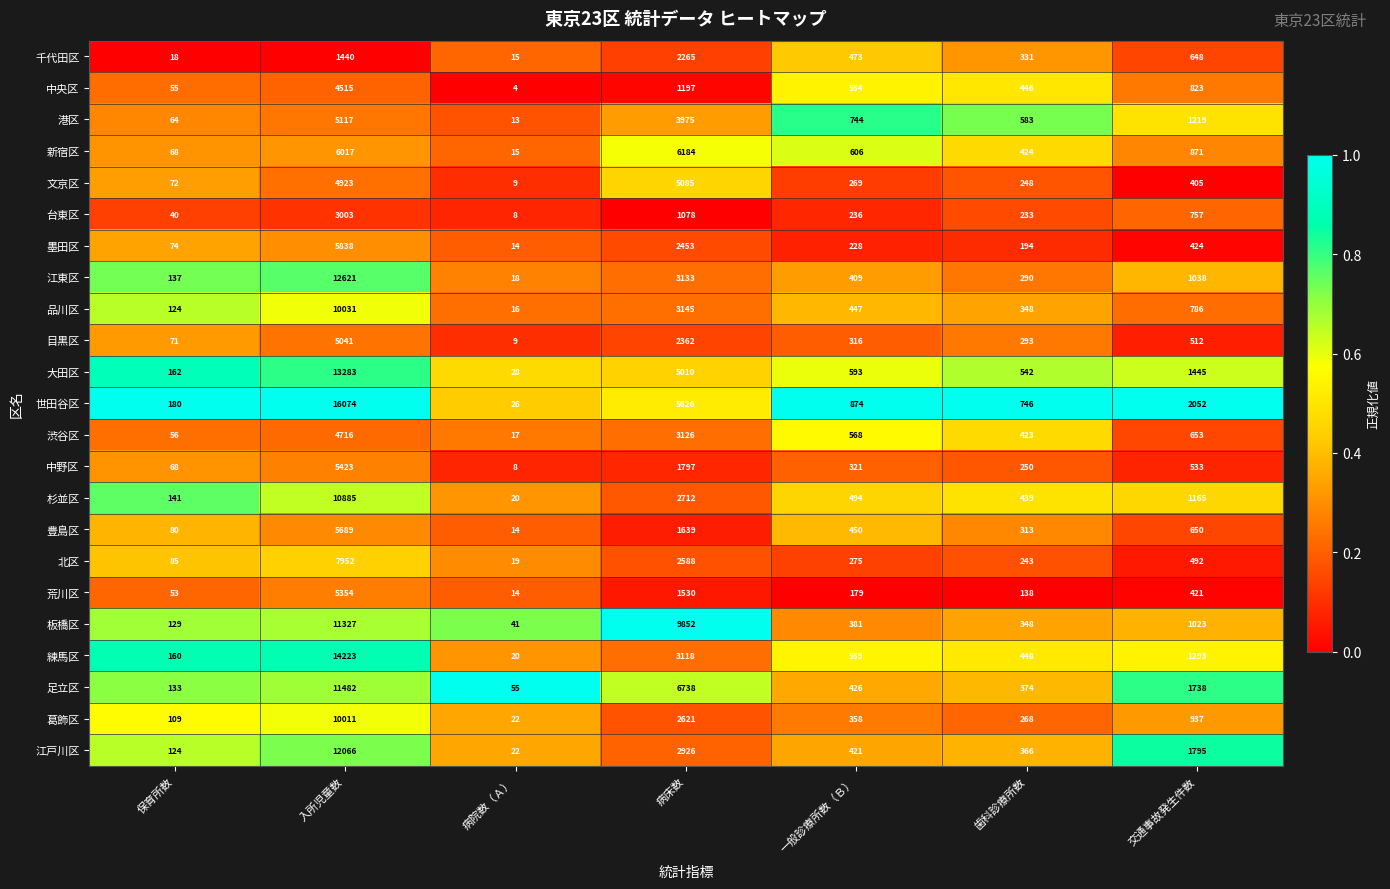

List the series in order of their peak value, highest first.

世田谷区, 練馬区, 大田区, 江東区, 江戸川区, 足立区, 板橋区, 杉並区, 品川区, 葛飾区, 北区, 新宿区, 墨田区, 豊島区, 中野区, 荒川区, 港区, 文京区, 目黒区, 渋谷区, 中央区, 台東区, 千代田区